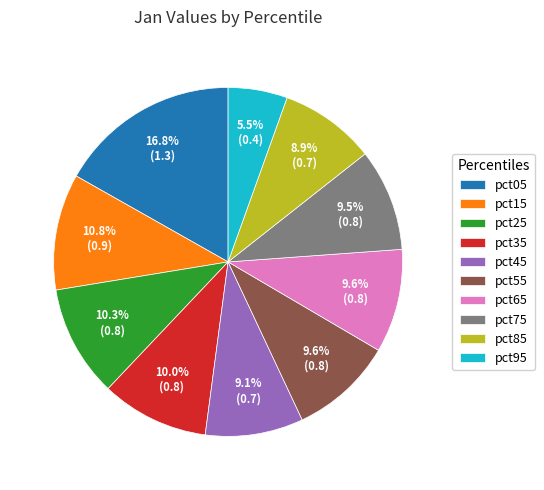

The pct15 slice represents 1% of the pie. True or false?

False